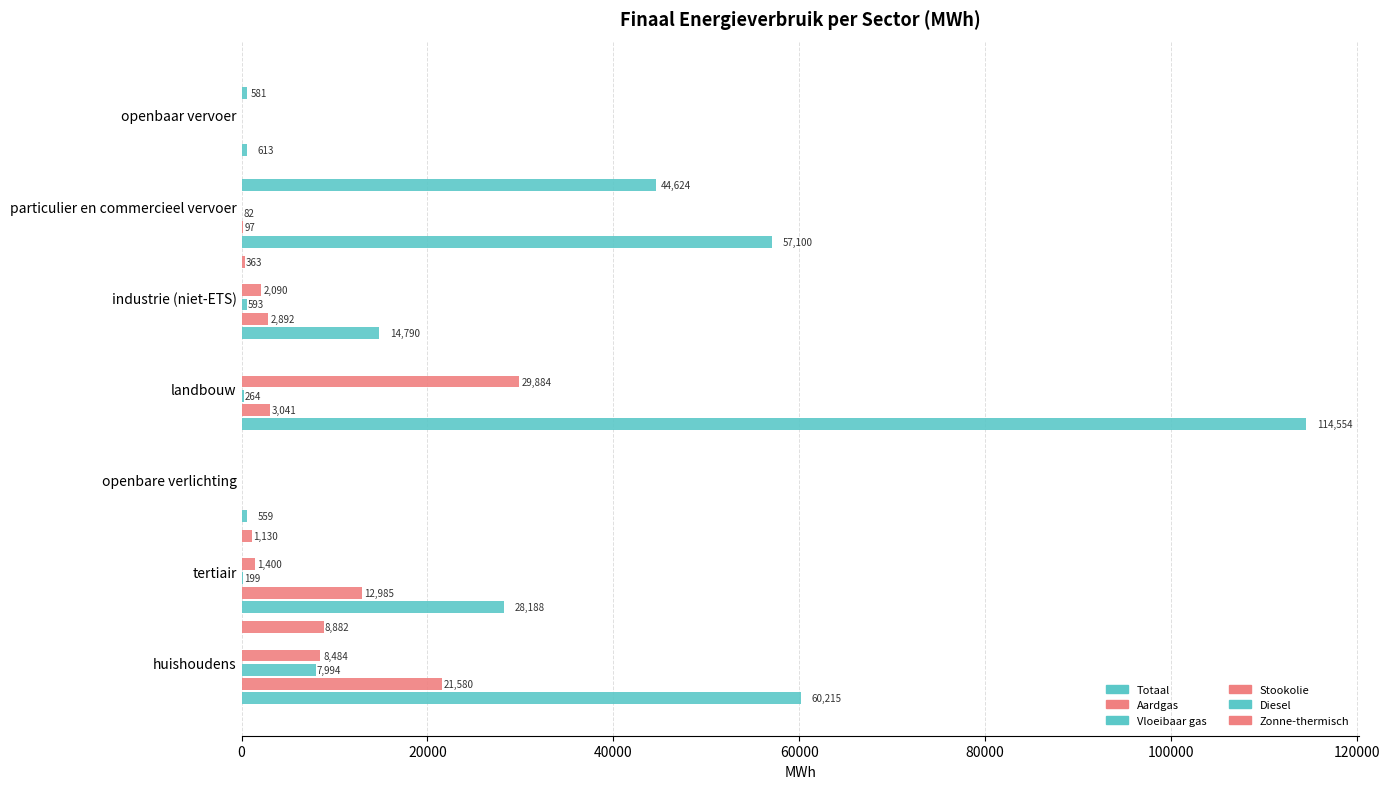

How many values in the Zonne-thermisch series exceed 0?

3